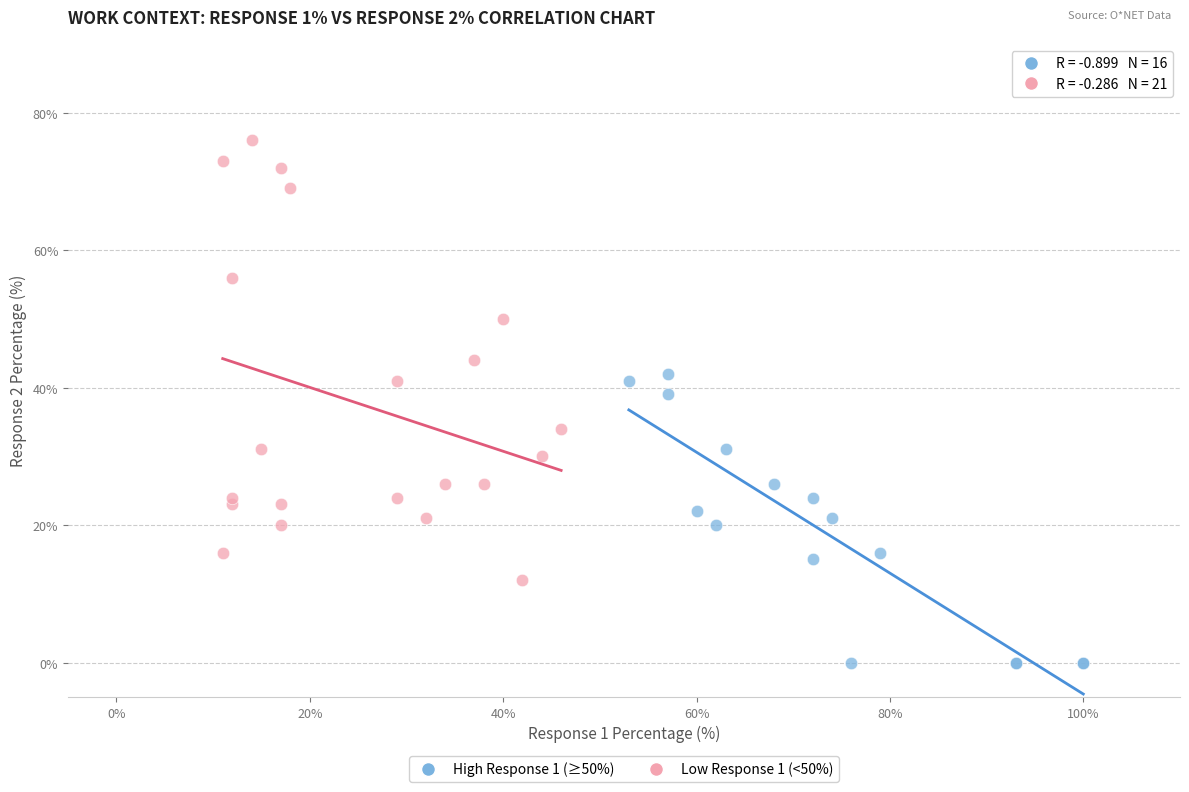

What are all the series names shown in the legend?

High Response 1 (≥50%), Low Response 1 (<50%)